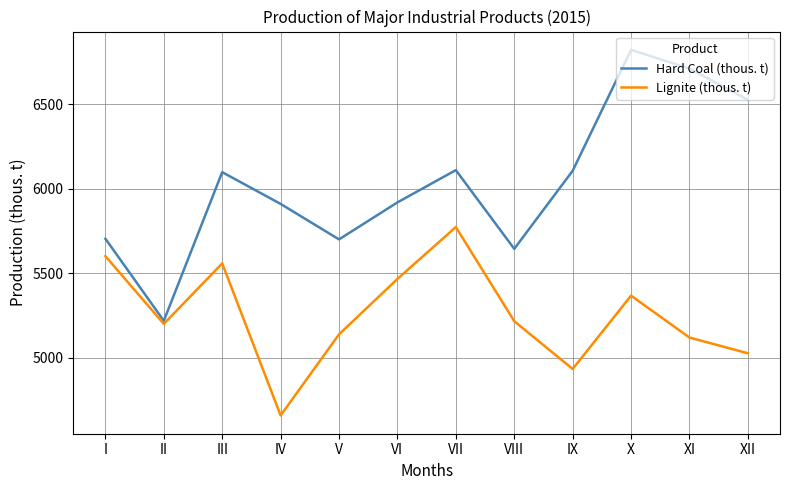

Which series changed the most between IV and VII?

Lignite (thous. t)